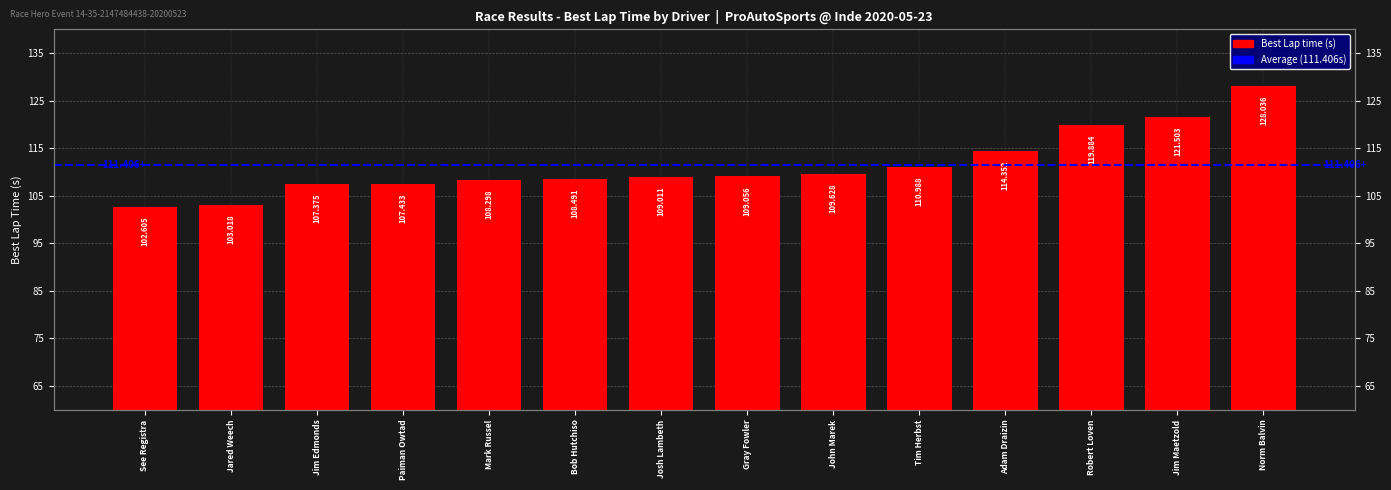

What is the average value?

111.4